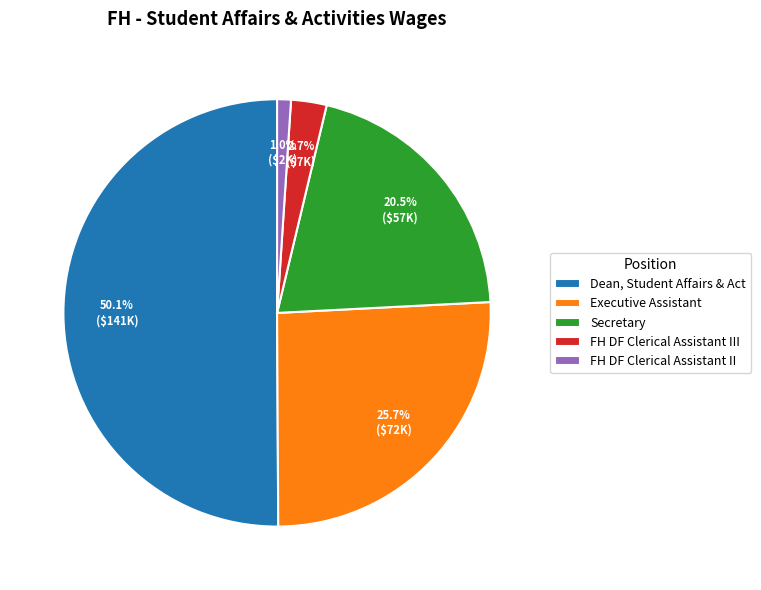

How many slices are in this pie chart?

5